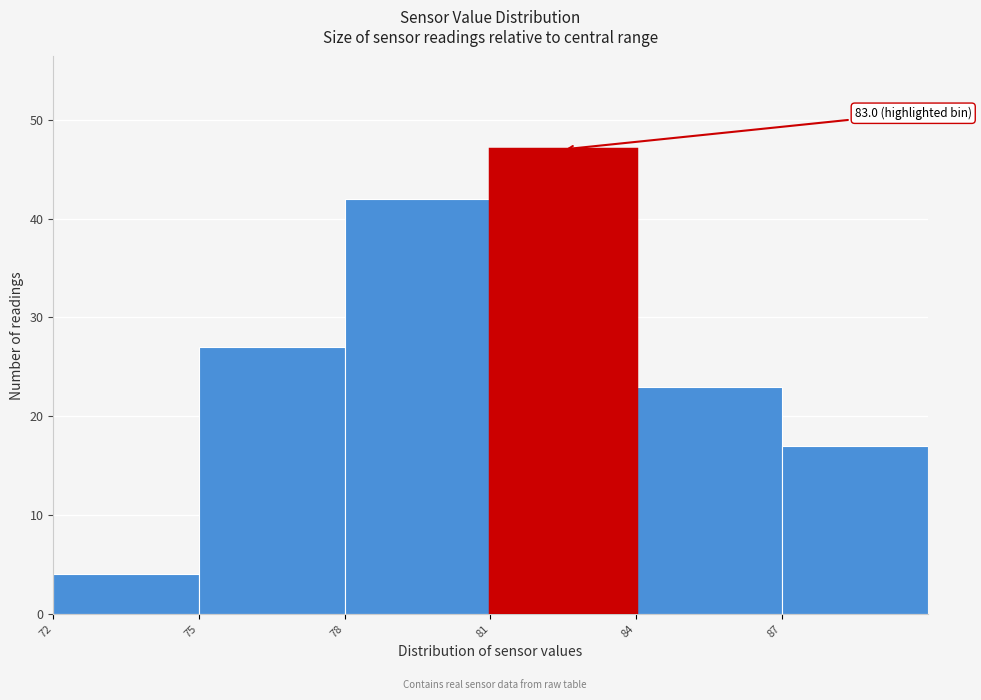

Which range on the x-axis has the tallest bar?

81 to 84